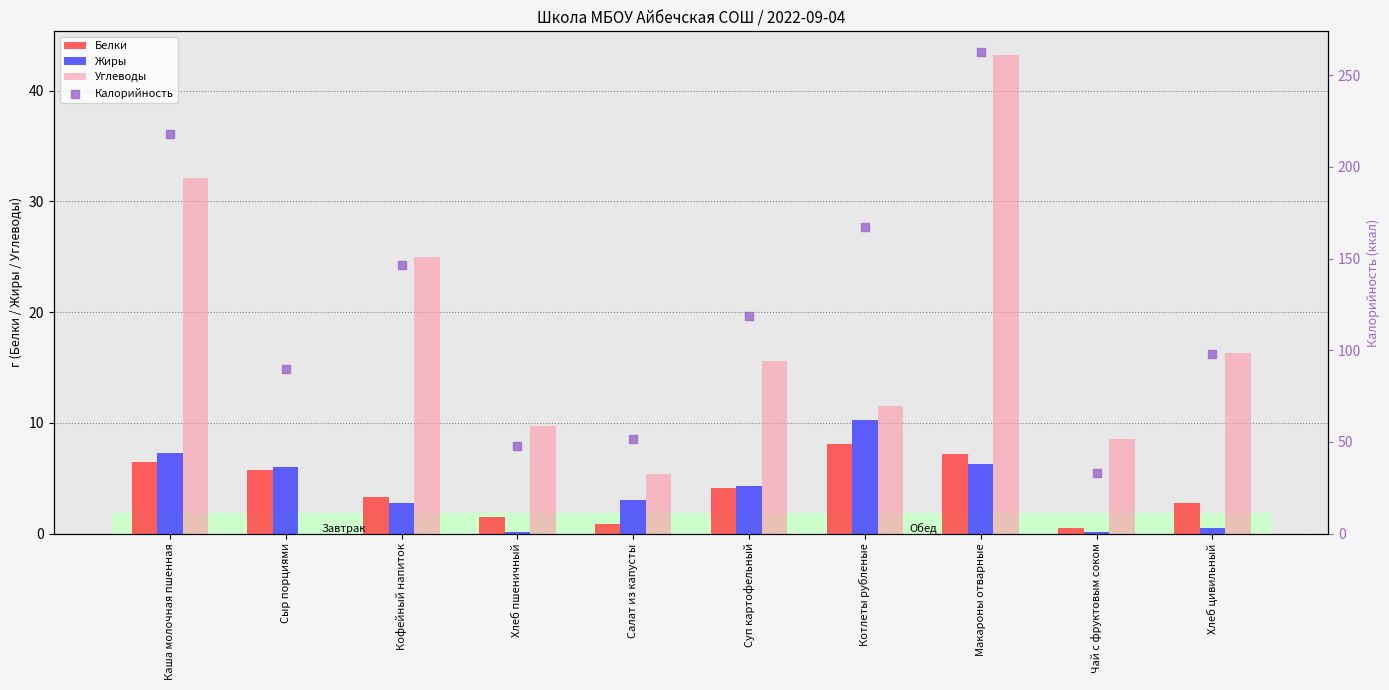

At how many categories does at least one series exceed 101?

5